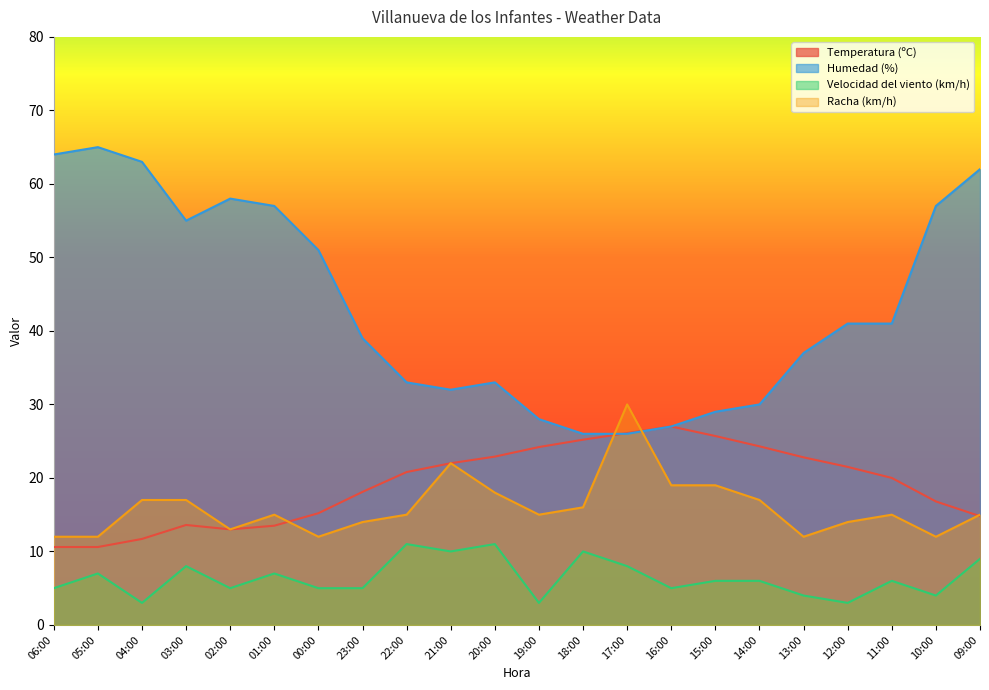

What is the difference between the highest and lowest values at 18:00?

16.0